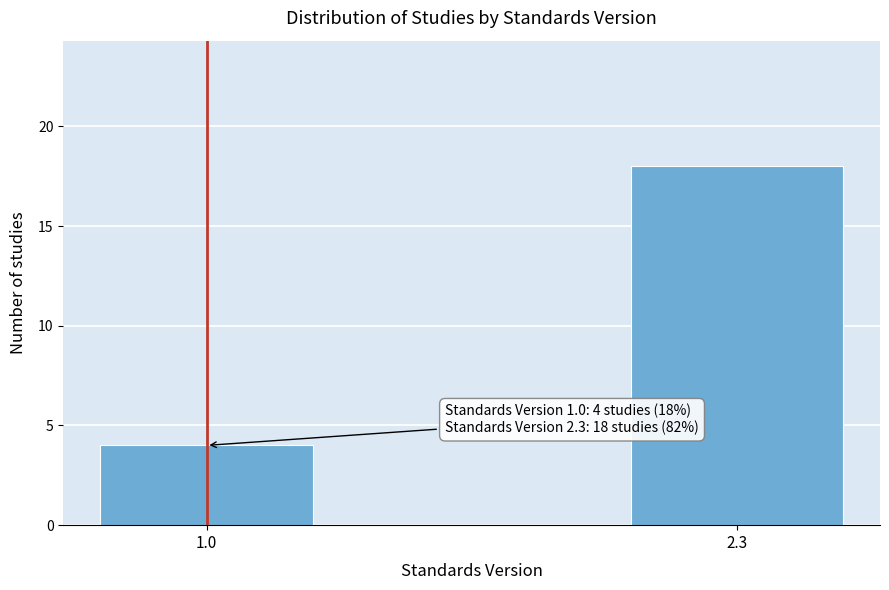

Reading right to left, list all the values displayed in this chart.

18	4